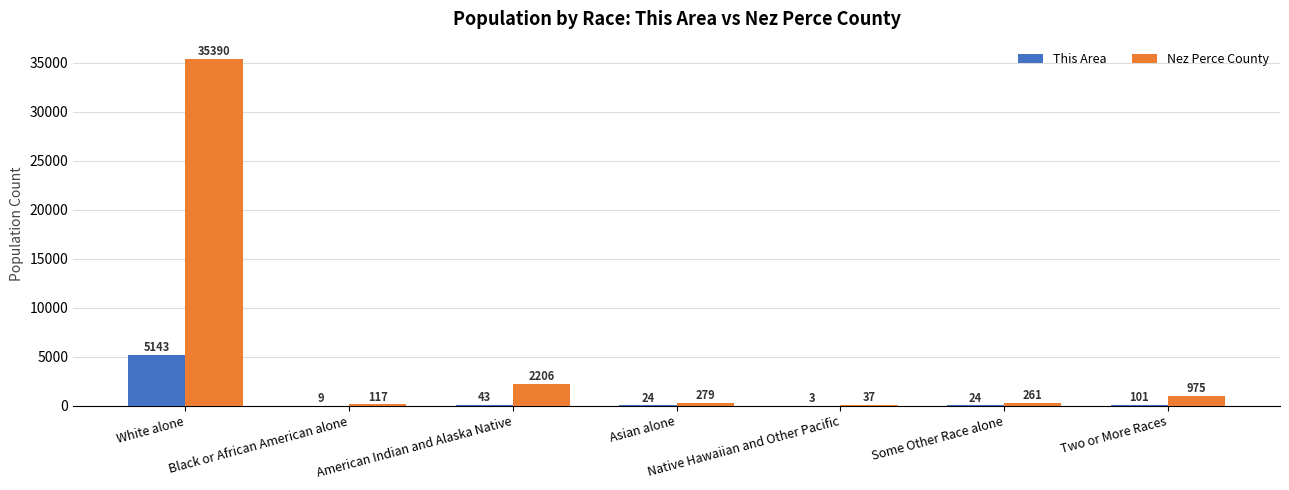

What is the sum of all Nez Perce County values?

39265